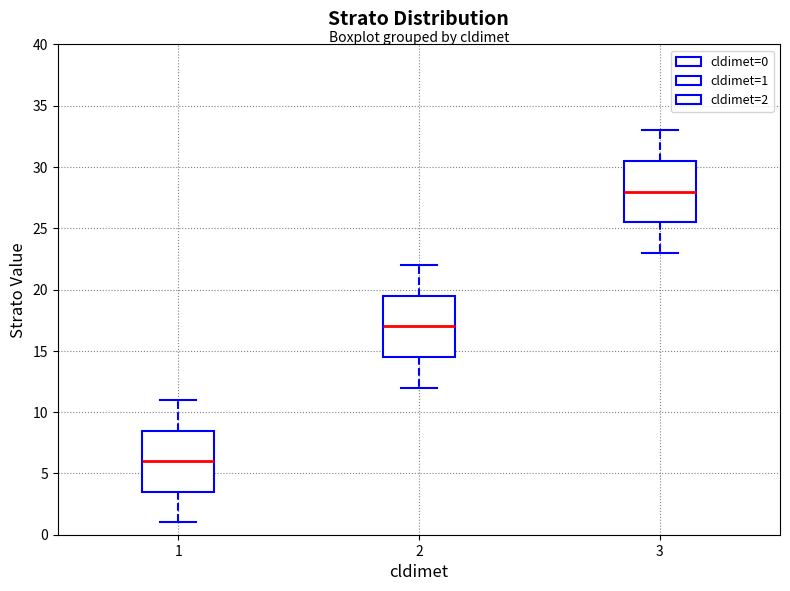

Where does the median line of the box at x = 3 sit on the y-axis? The values are not printed on the chart, so give them approximately, as read against the axis.

28.0